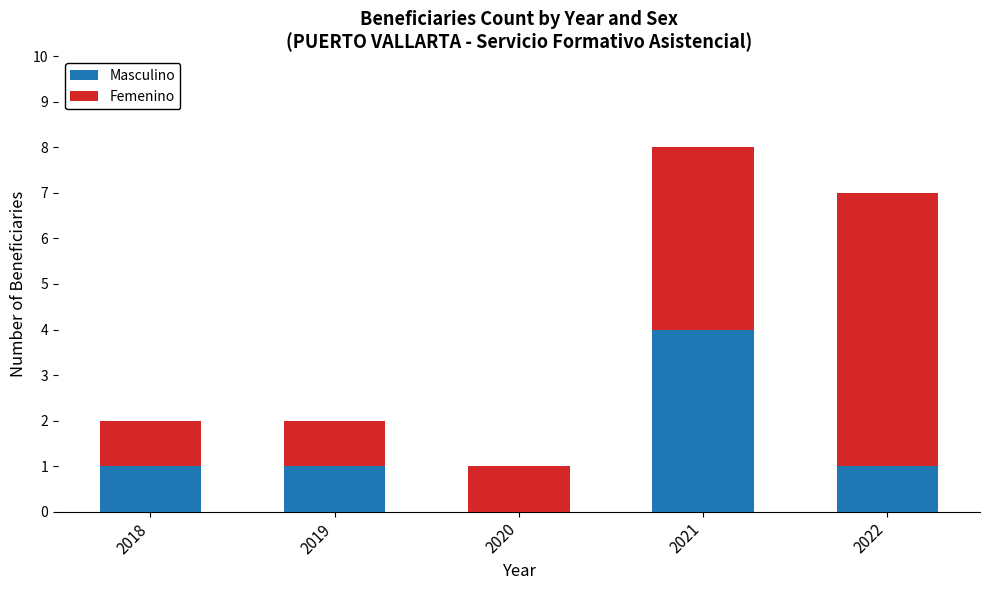

Reading right to left, what are the values for Masculino?

2022=1	2021=4	2020=0	2019=1	2018=1